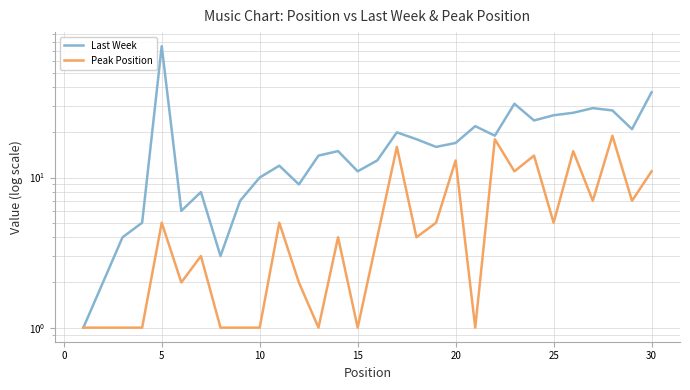

What is the value of the Peak Position point at the 2nd from the left?

1